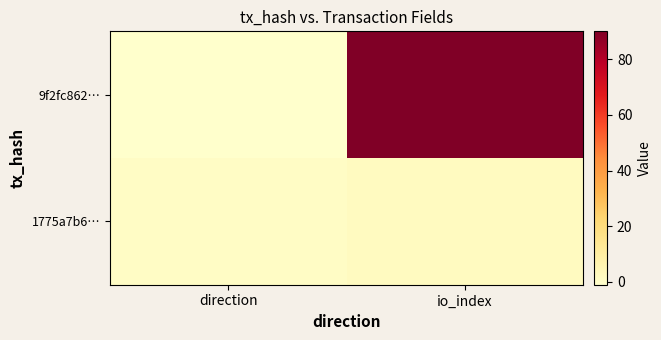

Which category has the highest value across all series?

io_index